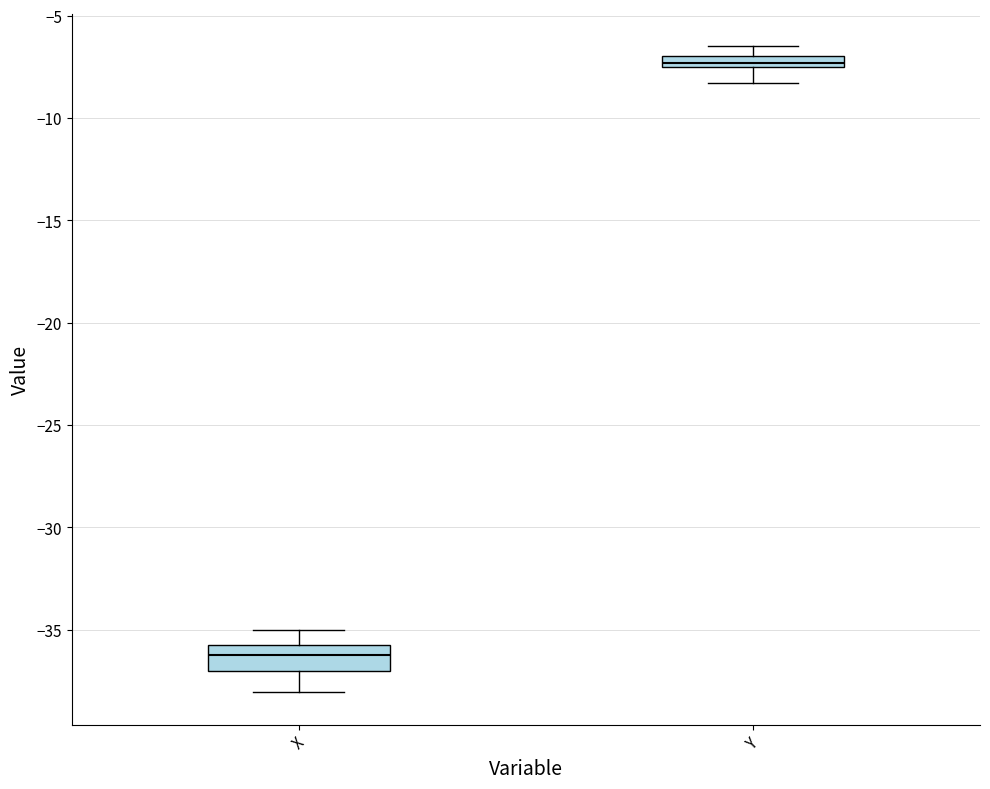

Which box has the highest median line?

Y